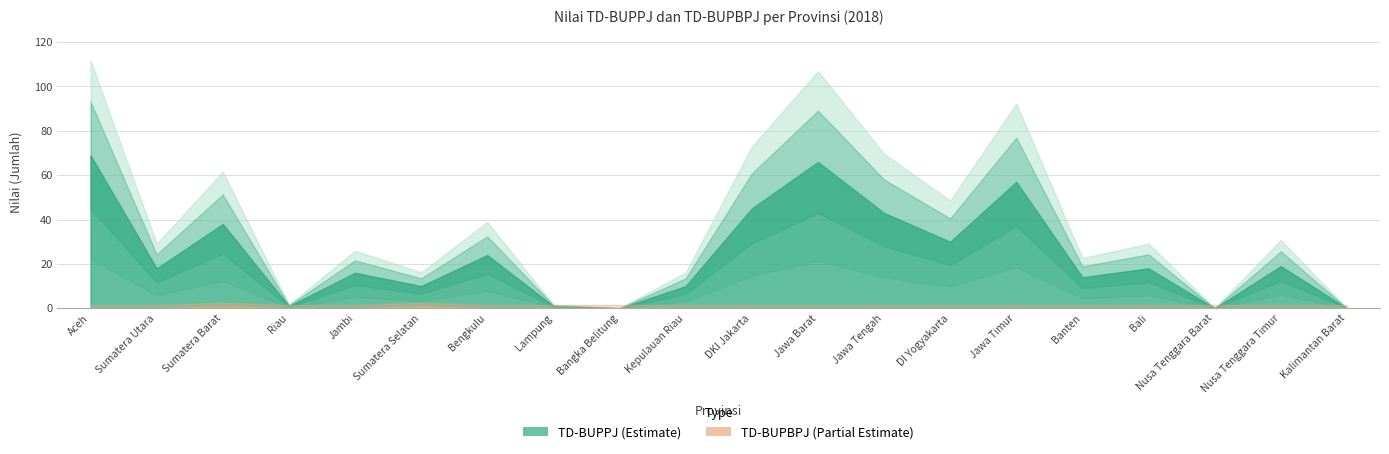

How many interior local peaks does the TD-BUPBPJ series have?

2